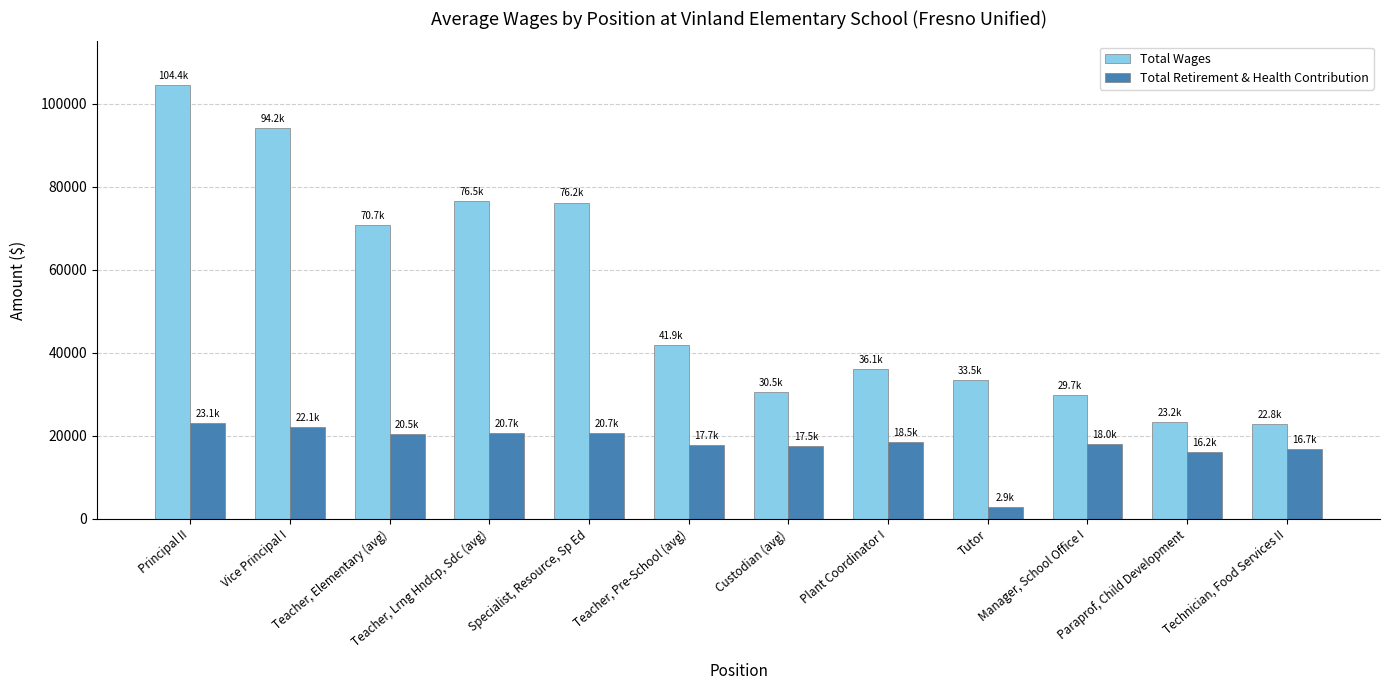

Which series has the widest spread of values?

Total Wages